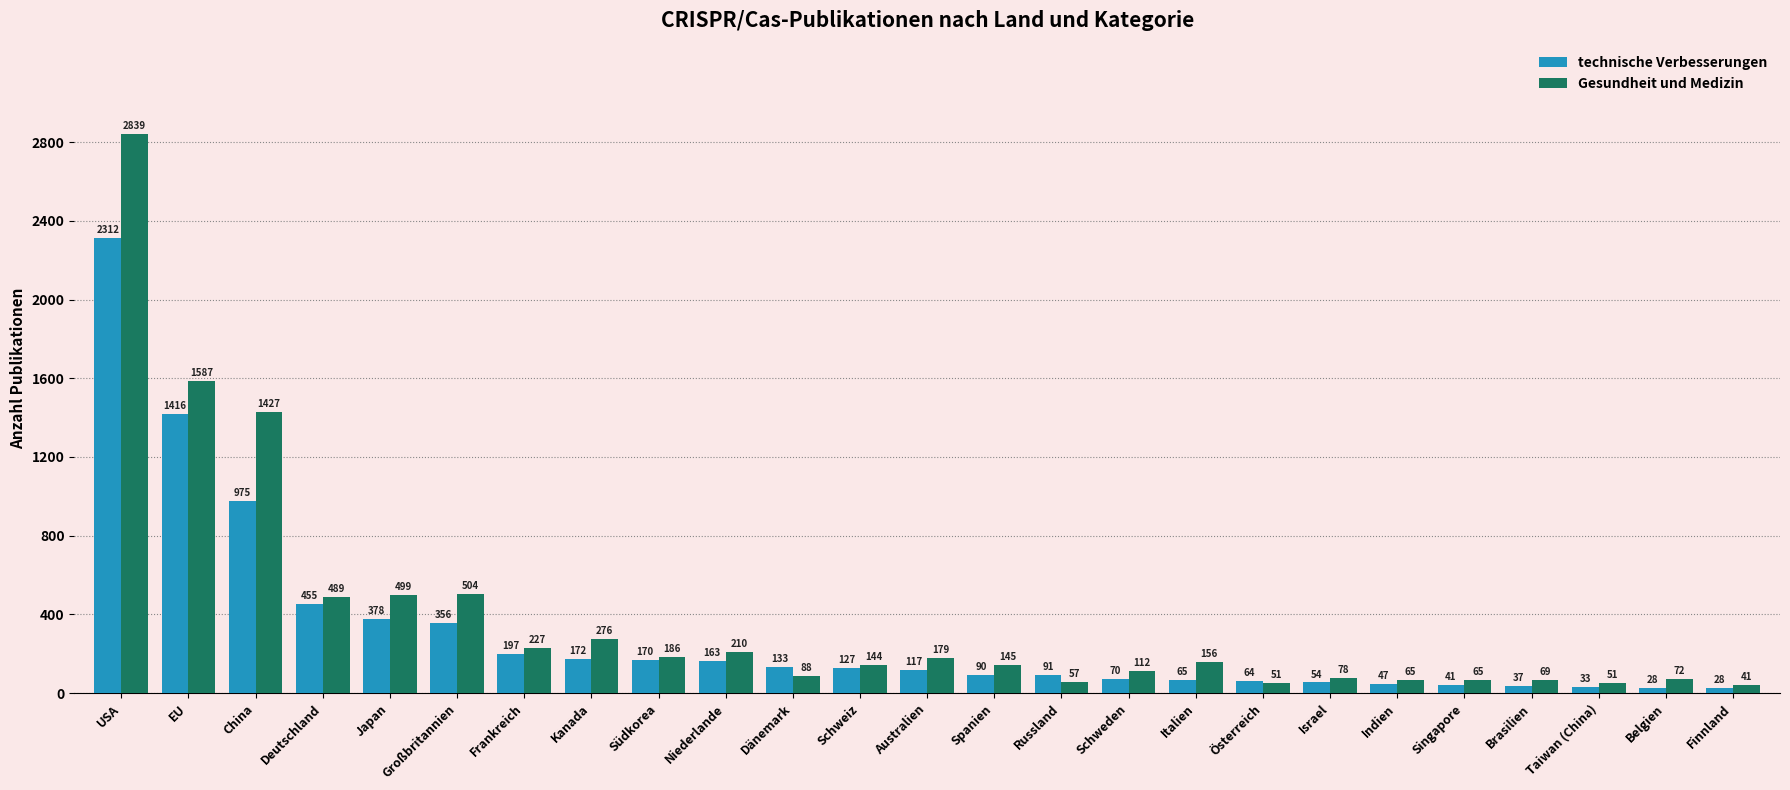

Rank the series at Kanada from lowest to highest value.

technische Verbesserungen, Gesundheit und Medizin